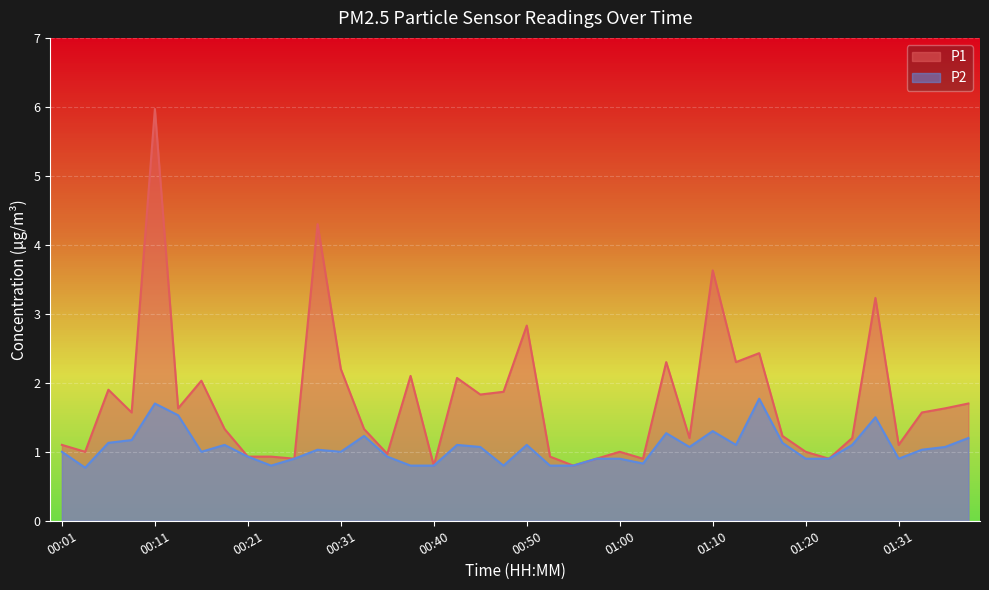

What position from the left is 00:26?

11